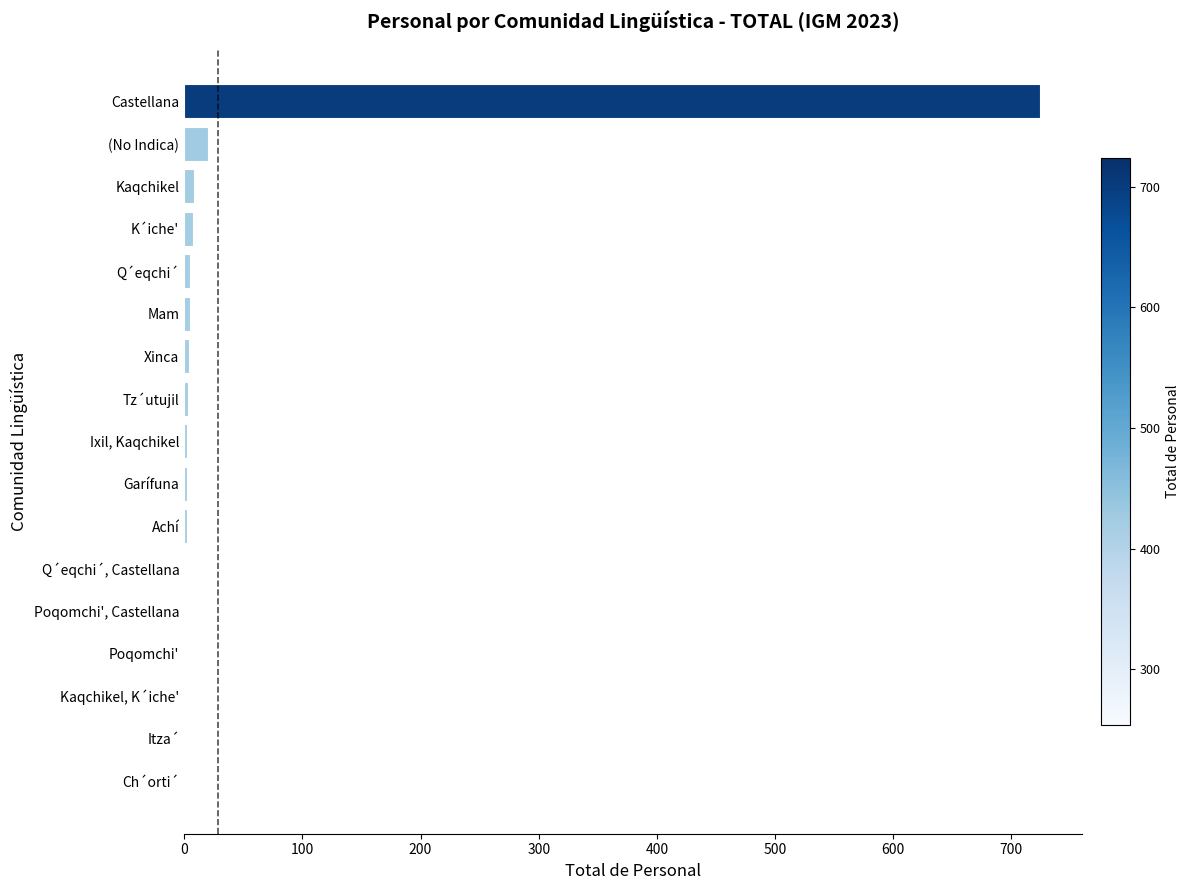

What is the greatest value displayed?

724